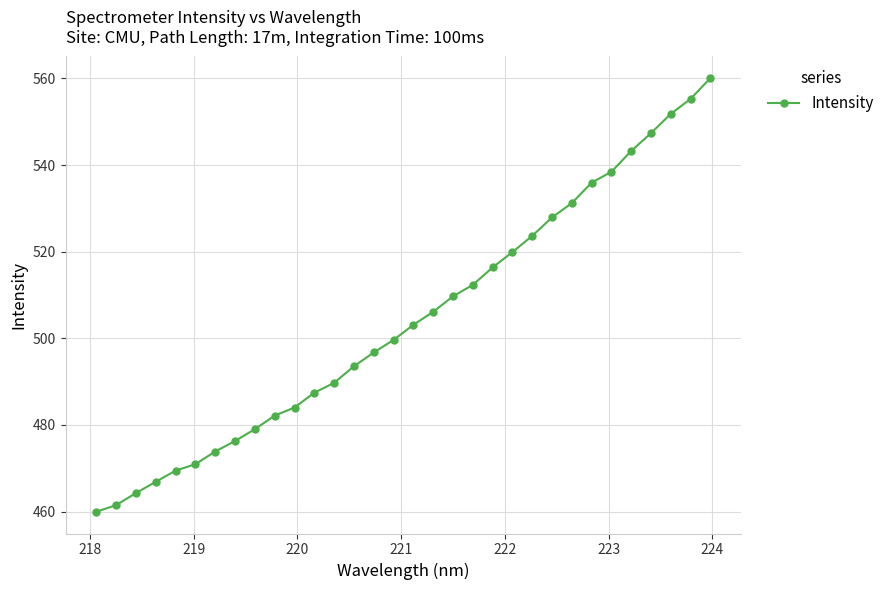

What is the value of the 12th point from the left?

487.4